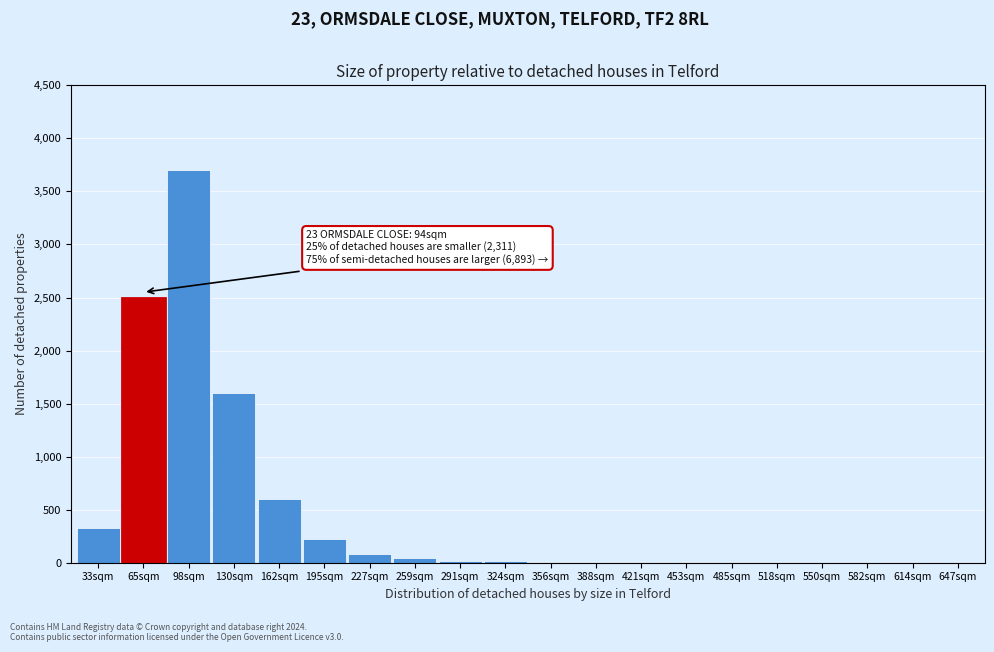

What is the maximum value shown in the chart?

3700